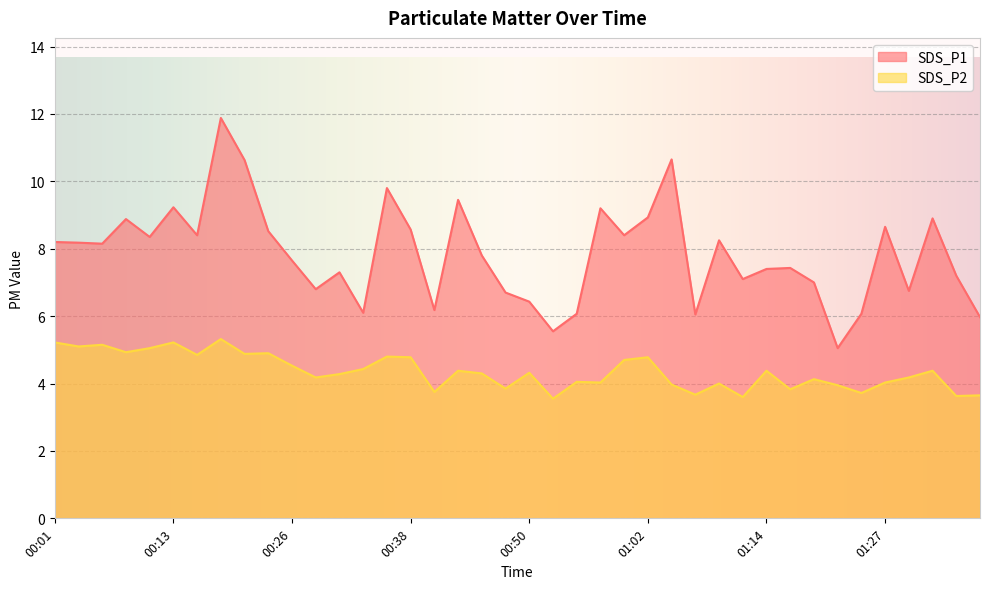

What is the average value of the SDS_P2 series?

4.4